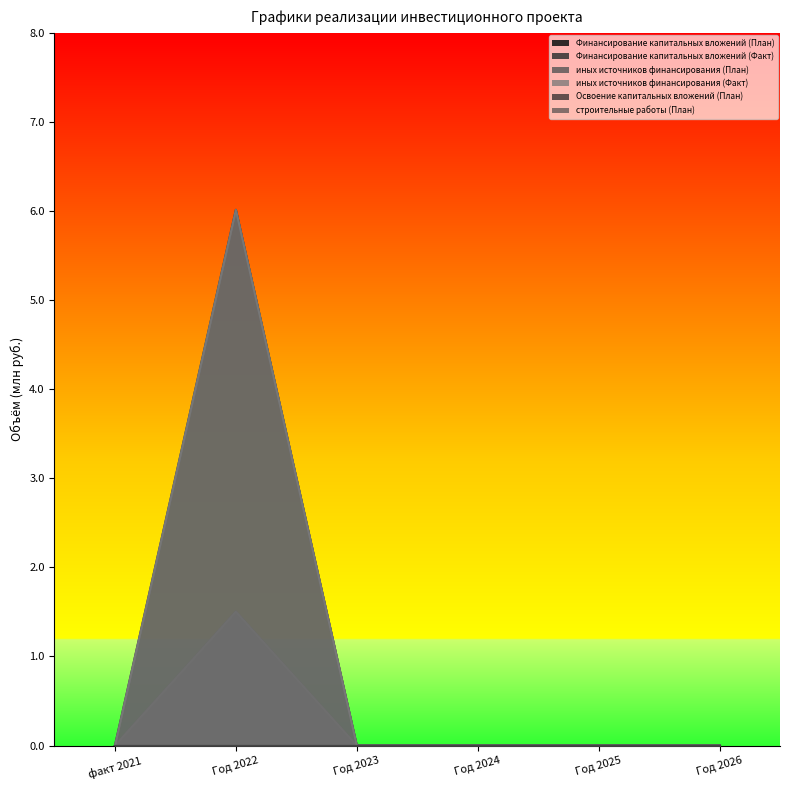

True or false: иных источников финансирования (План) and Финансирование капитальных вложений (Факт) intersect in this chart.

False